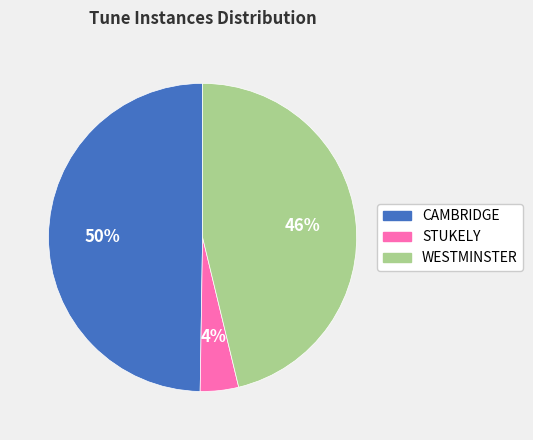

Is STUKELY the majority of the pie?

No